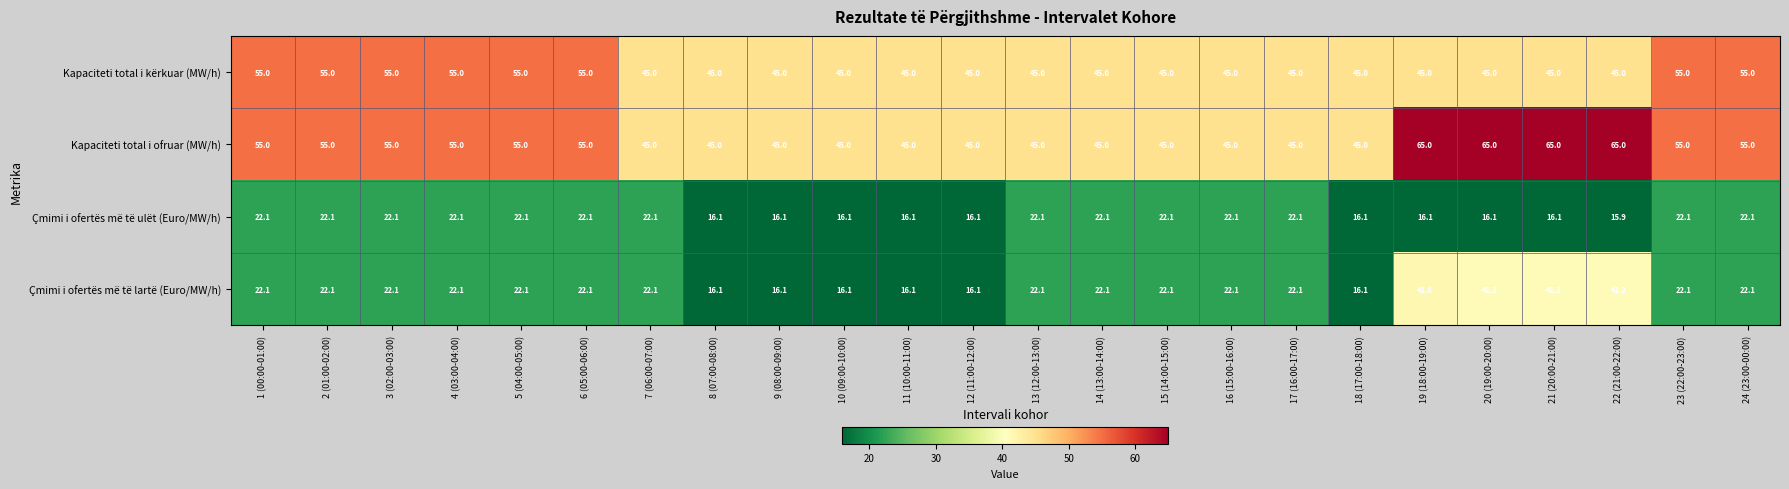

The value of Çmimi i ofertës më të ulët (Euro/MW/h) at 16 (15:00-16:00) is 5.7. True or false?

False